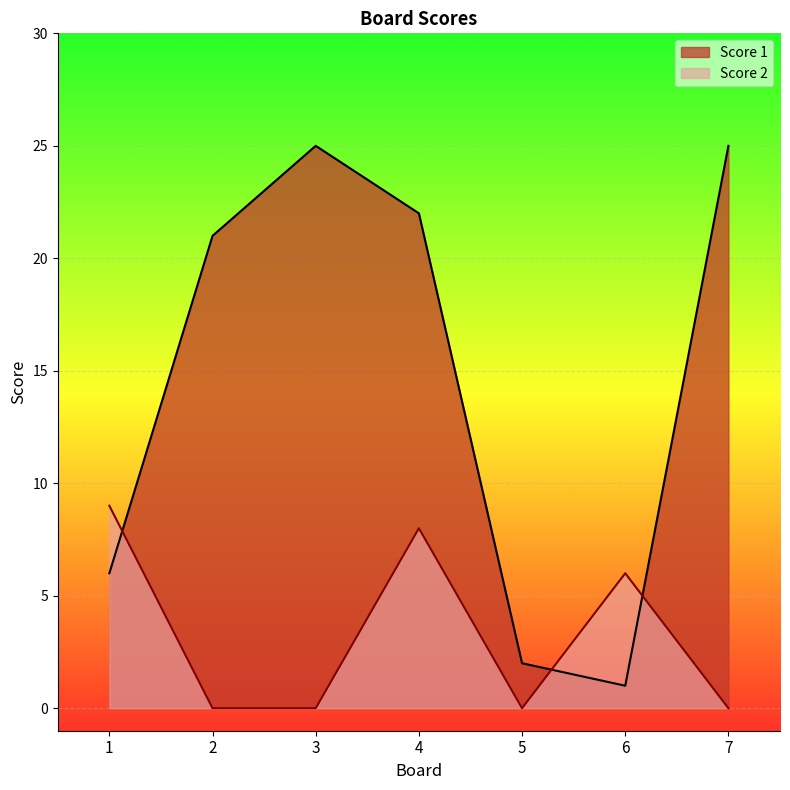

How many data points in Score 1 are above 21?

3